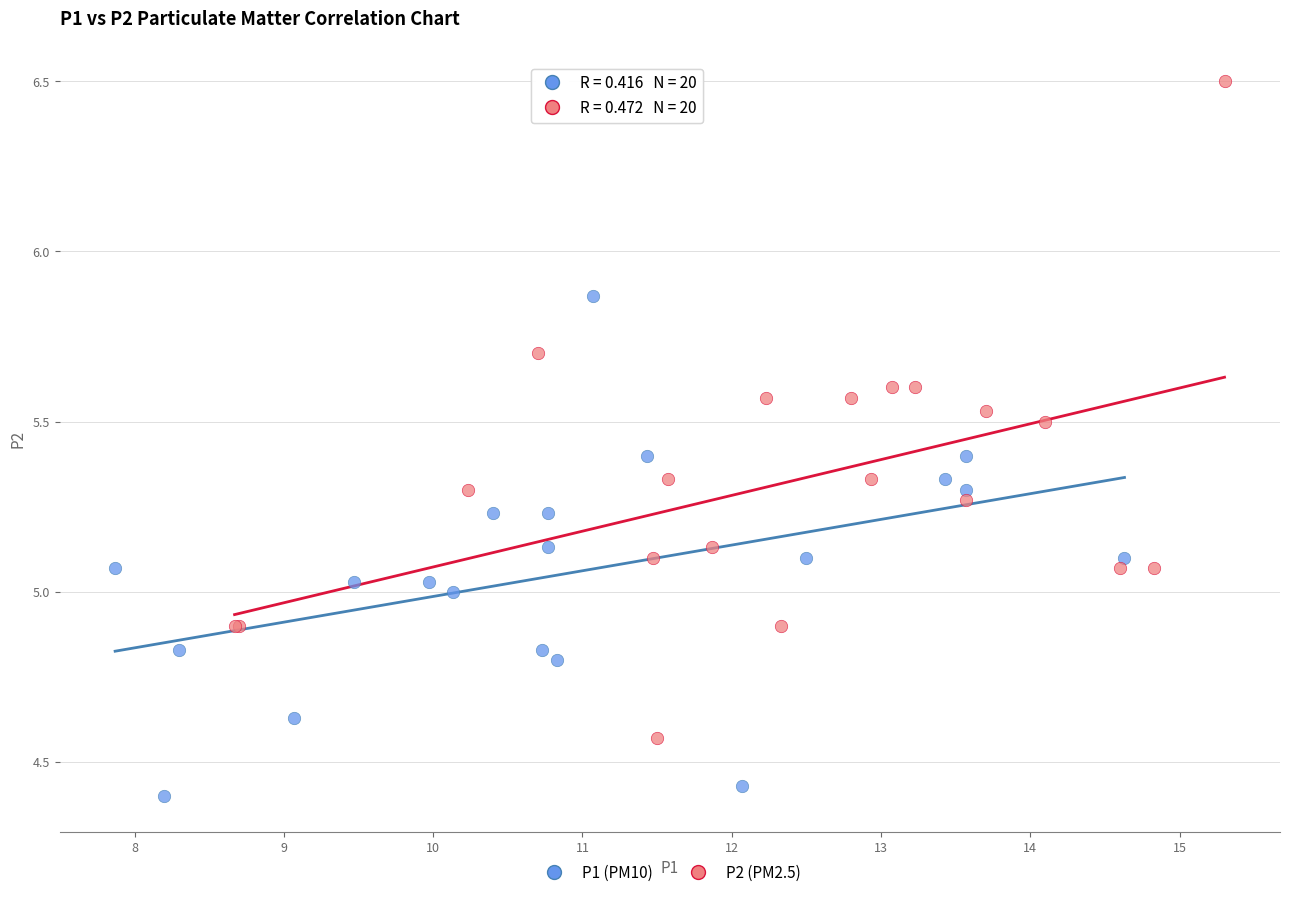

Which series has the widest spread of Y values?

P2 (PM2.5)